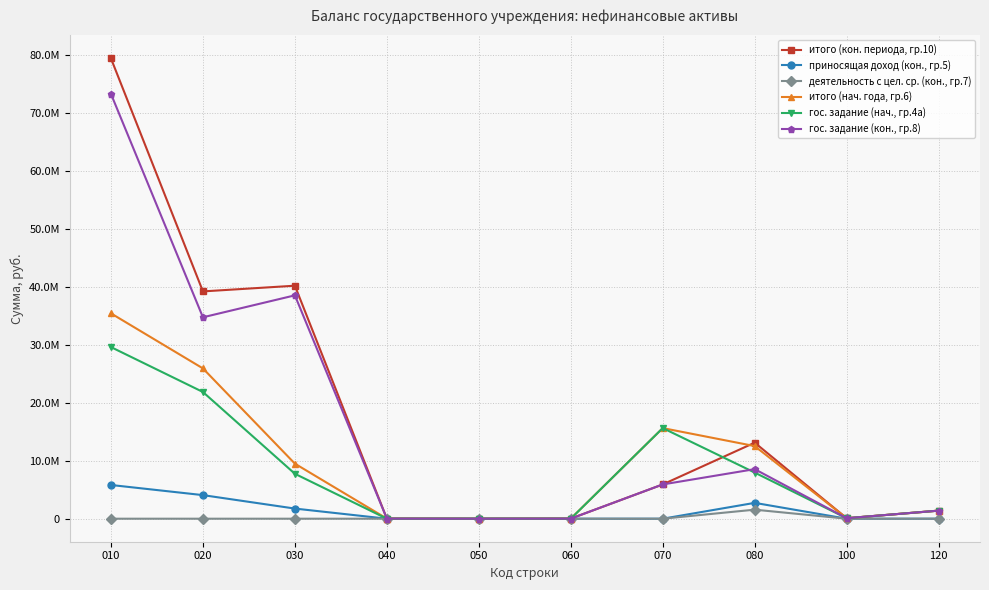

What value does the итого (кон. периода, гр.10) series have at 060?

14300.0